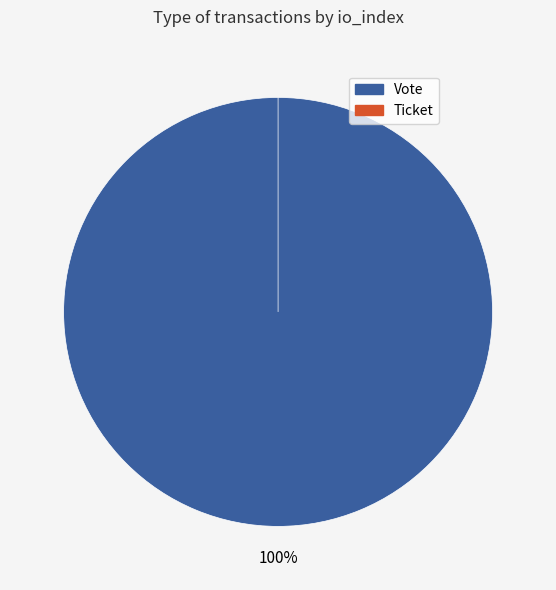

True or false: Ticket accounts for 1% of the total.

False